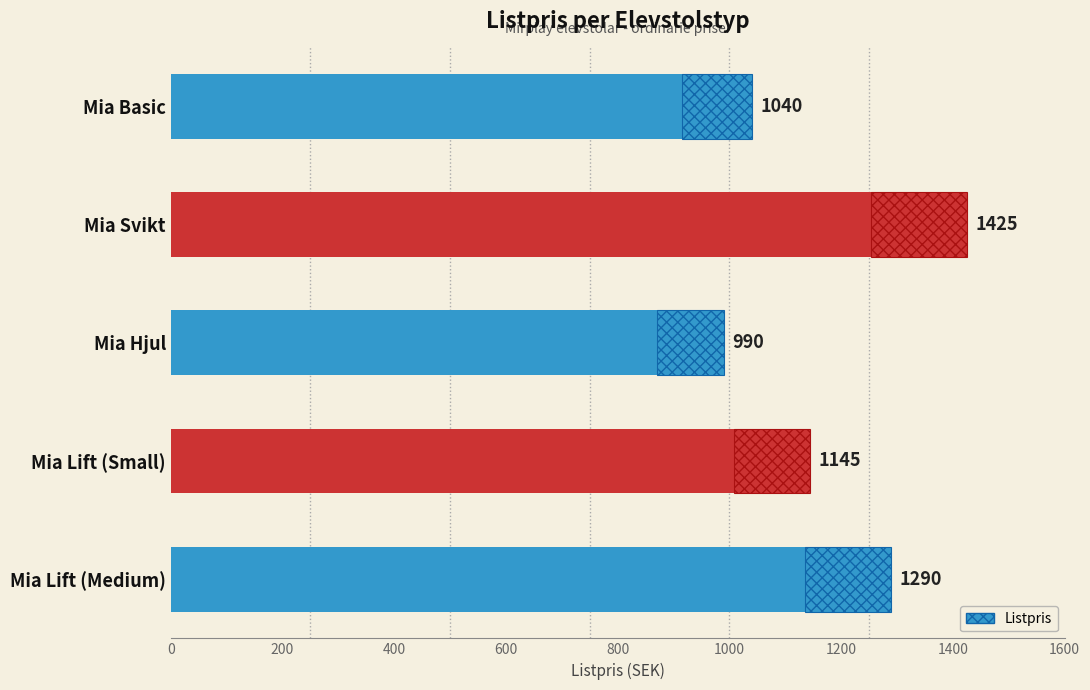

What is the difference between the maximum and second lowest values?

385